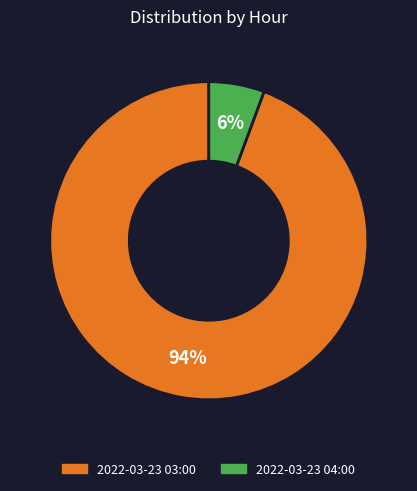

Which has a higher value, 2022-03-23 04:00 or 2022-03-23 03:00?

2022-03-23 03:00